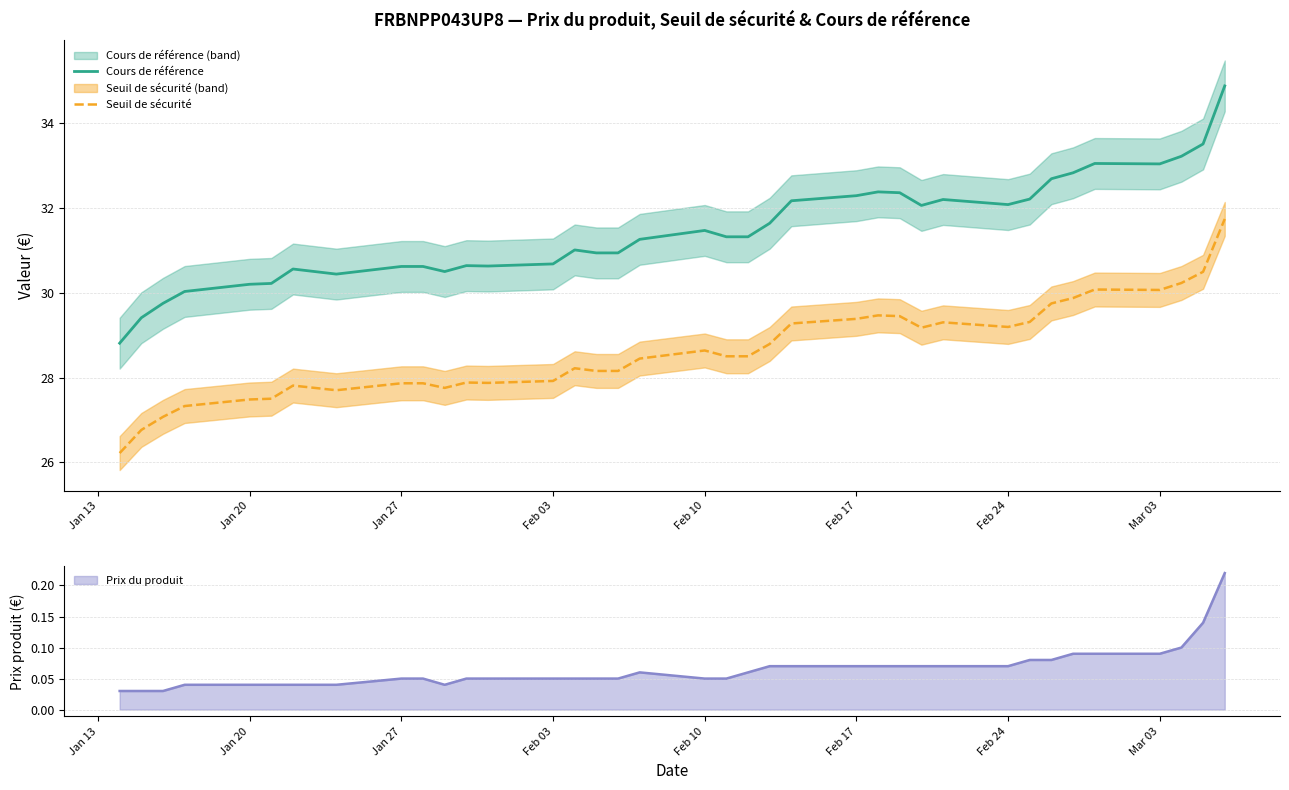

What is the lowest value of the Cours de référence series?

28.8